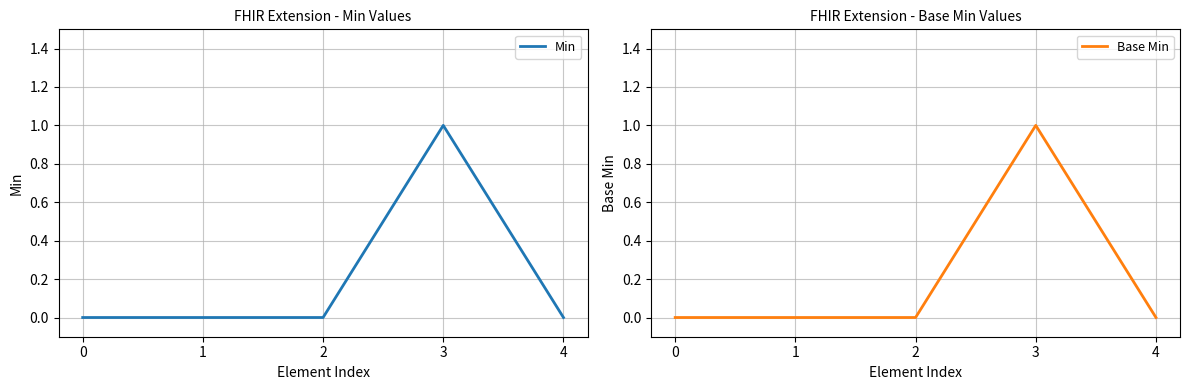

How many data points does each series have?

5